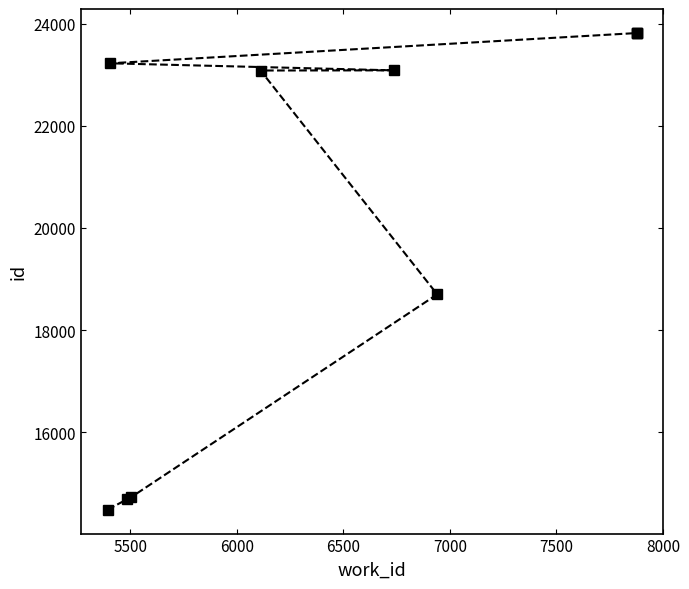

True or false: there are more than 2 points higher than both neighbors.

False